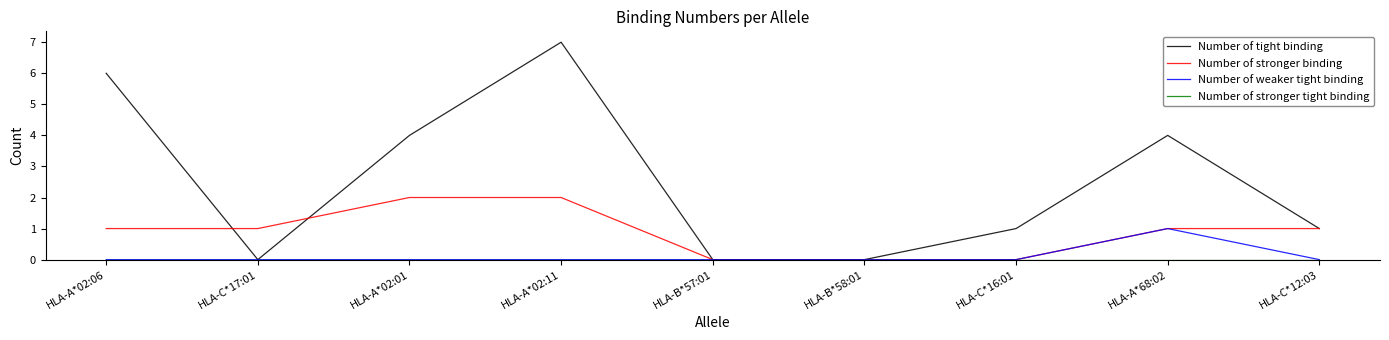

What is the greatest value displayed?

7